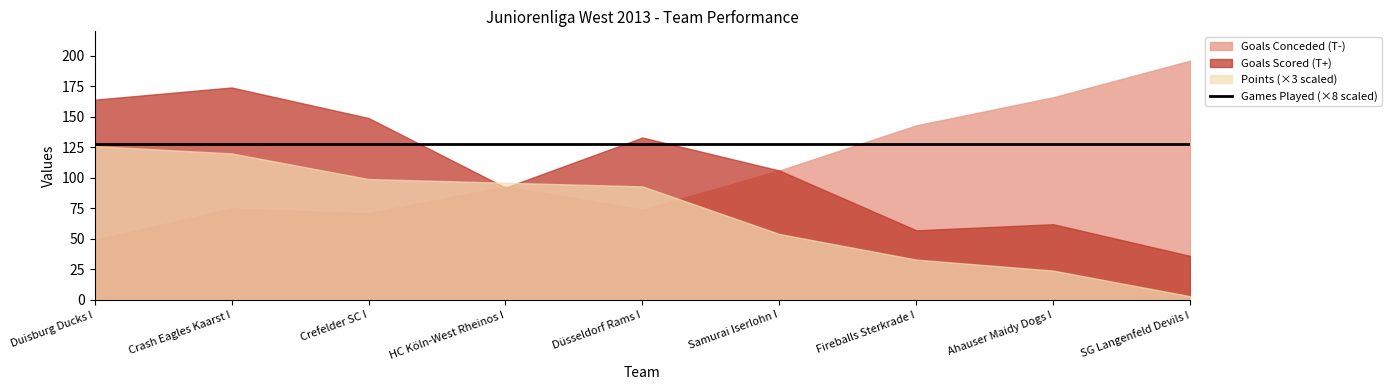

What position from the left is SG Langenfeld Devils I?

9